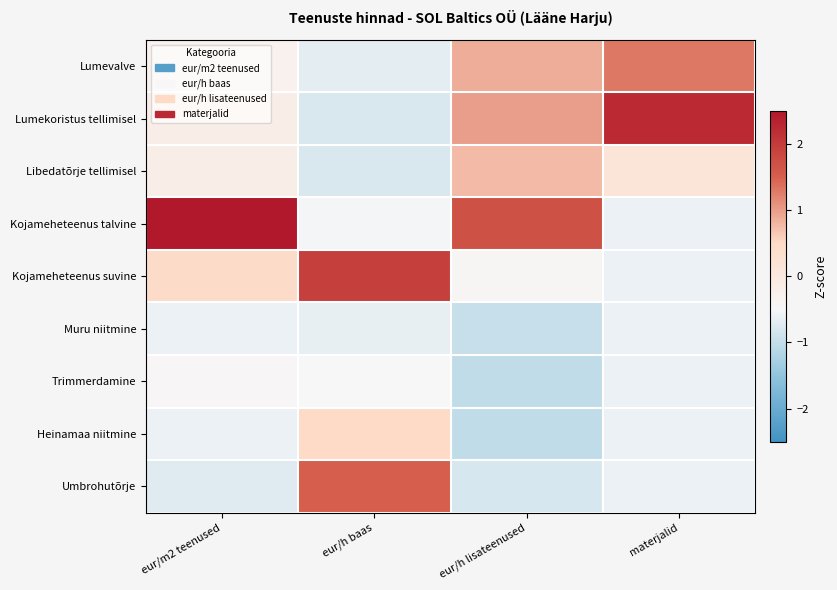

Reading left to right, transcribe all the data shown in this chart.

Lumevalve: eur/m2 teenused=-0.3	eur/h baas=-0.7	eur/h lisateenused=0.9	materjalid=1.3
Lumekoristus tellimisel: eur/m2 teenused=-0.2	eur/h baas=-0.8	eur/h lisateenused=1.0	materjalid=2.2
Libedatõrje tellimisel: eur/m2 teenused=-0.2	eur/h baas=-0.8	eur/h lisateenused=0.7	materjalid=0.1
Kojameheteenus talvine: eur/m2 teenused=2.7	eur/h baas=-0.5	eur/h lisateenused=1.7	materjalid=-0.6
Kojameheteenus suvine: eur/m2 teenused=0.4	eur/h baas=1.9	eur/h lisateenused=-0.4	materjalid=-0.6
Muru niitmine: eur/m2 teenused=-0.6	eur/h baas=-0.6	eur/h lisateenused=-1.0	materjalid=-0.6
Trimmerdamine: eur/m2 teenused=-0.5	eur/h baas=-0.5	eur/h lisateenused=-1.0	materjalid=-0.6
Heinamaa niitmine: eur/m2 teenused=-0.6	eur/h baas=0.5	eur/h lisateenused=-1.0	materjalid=-0.6
Umbrohutõrje: eur/m2 teenused=-0.7	eur/h baas=1.5	eur/h lisateenused=-0.8	materjalid=-0.6